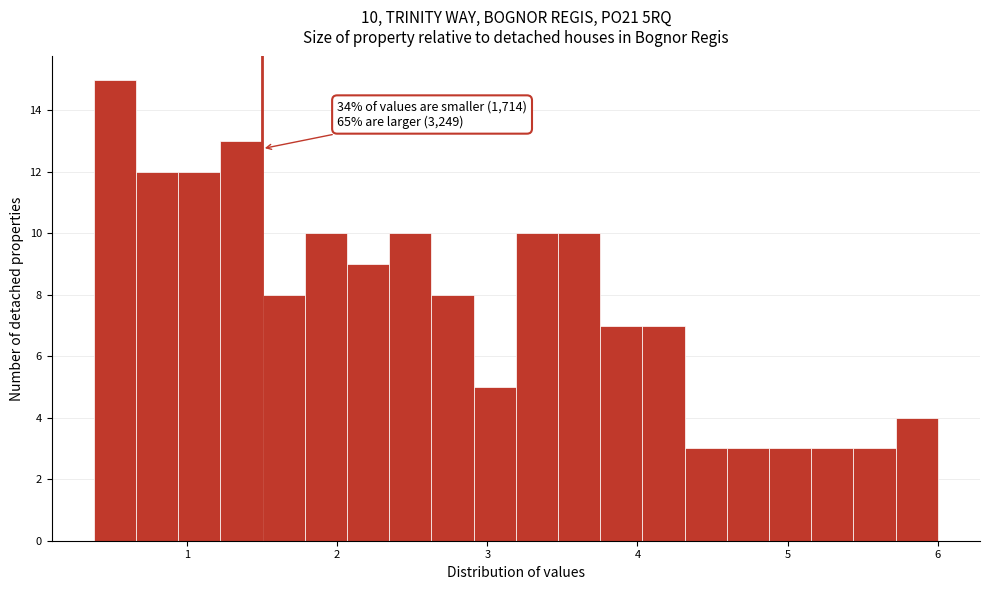

Around what value on the x-axis is the tallest bar? Give the approximate position of its centre, as read against the axis.

0.5